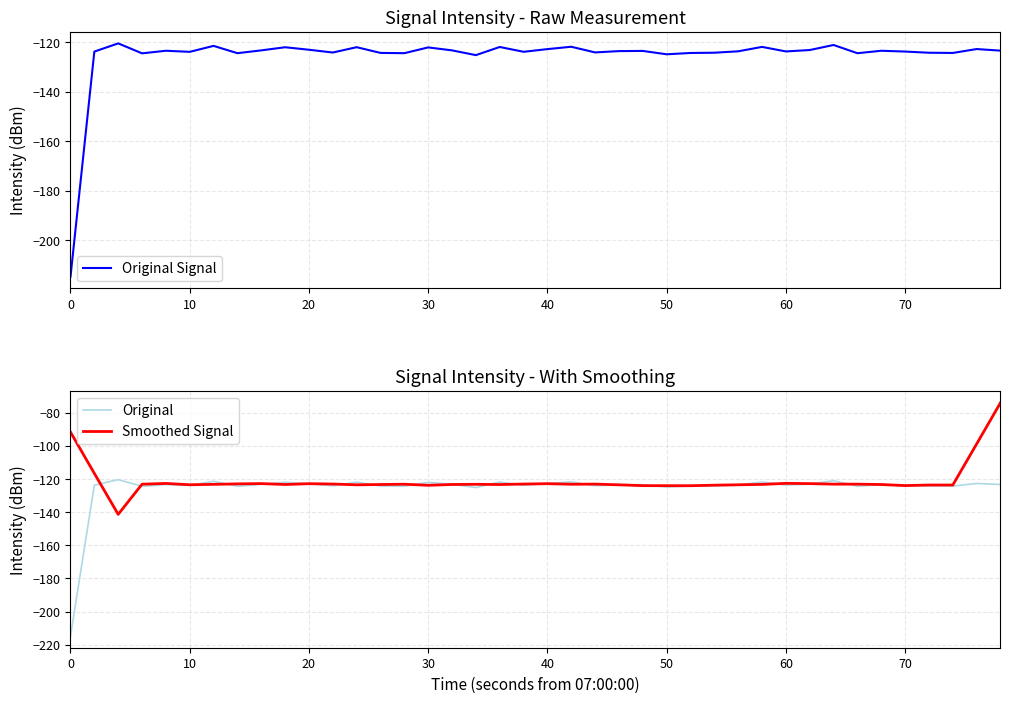

What are all the series names shown in the legend?

Original Signal, Original, Smoothed Signal